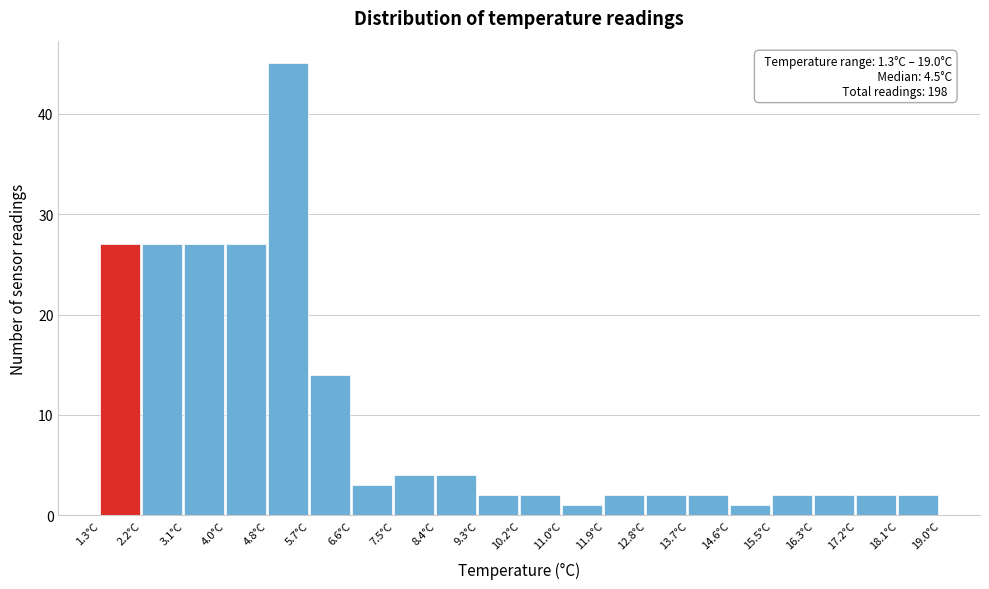

Over which range of the x-axis is the bar tallest?

4.8 to 5.7